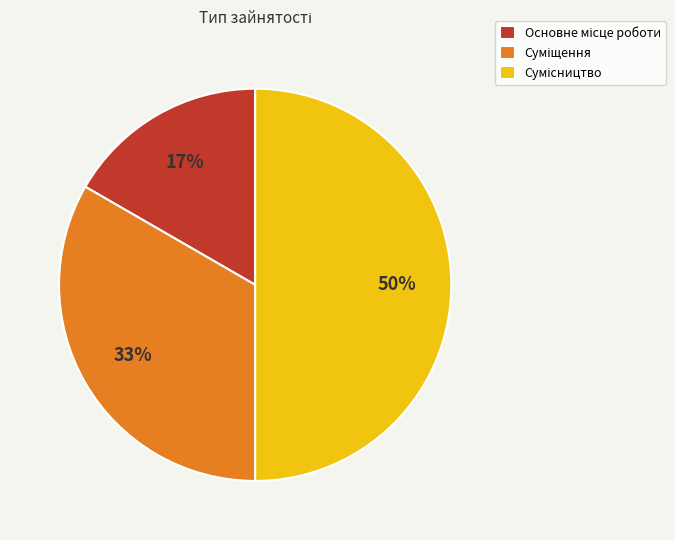

To the nearest percent, what is the average slice percentage?

33%